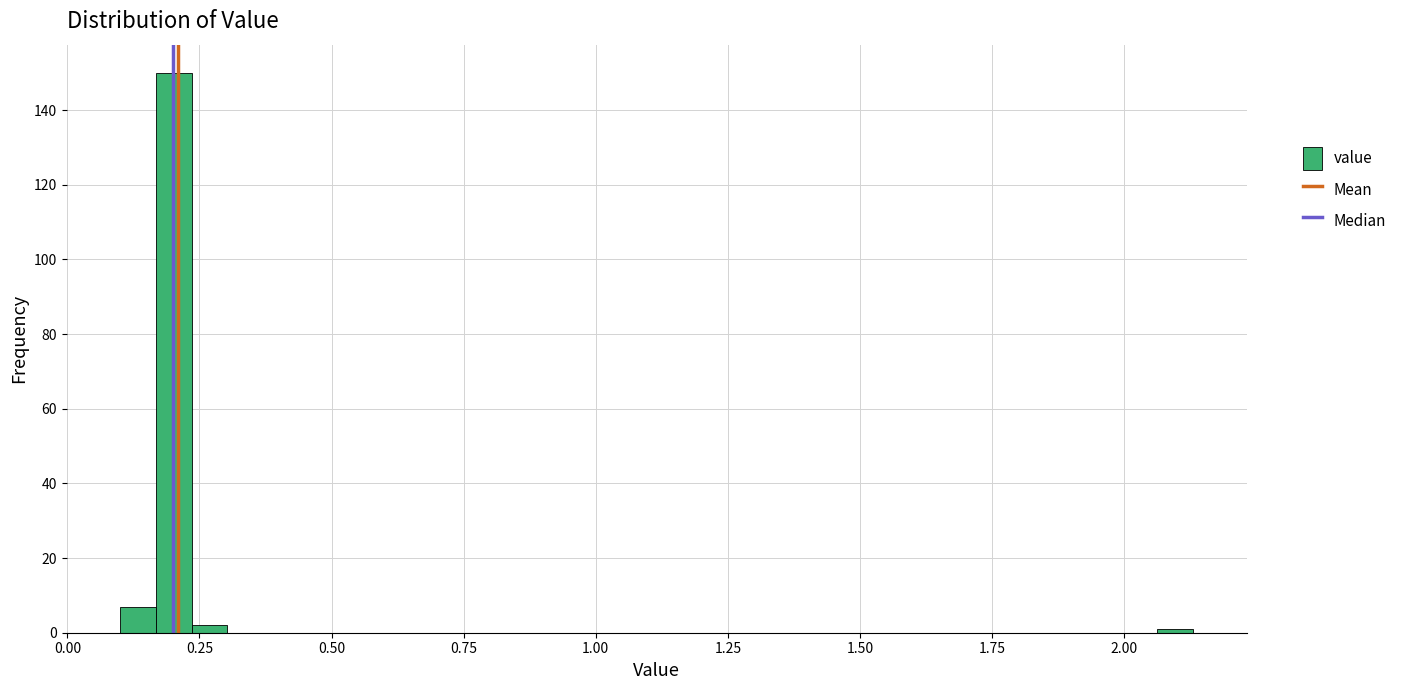

Read against the x-axis, roughly where is the centre of the tallest bar?

0.20